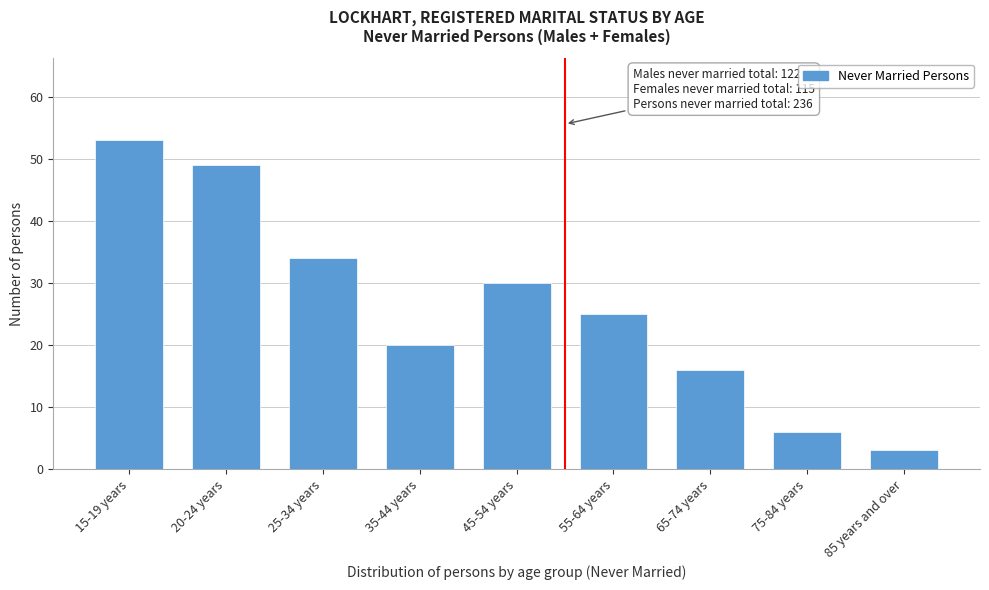

Reading left to right, extract all data points from this chart.

53	49	34	20	30	25	16	6	3